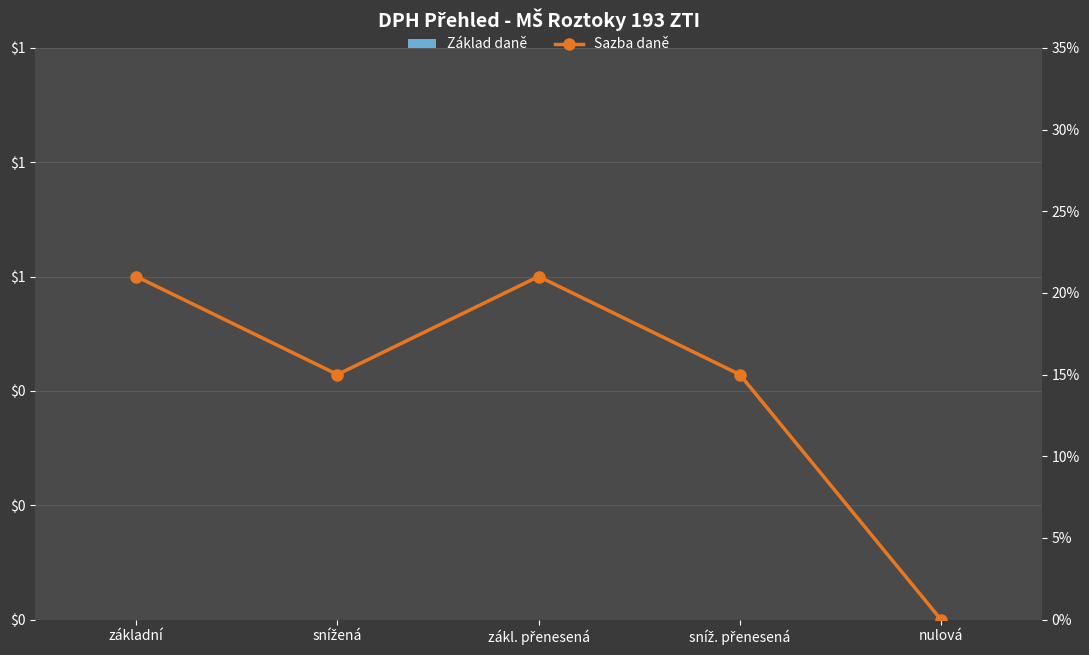

Rank the series by their maximum value, from lowest to highest.

Základ daně, Sazba daně